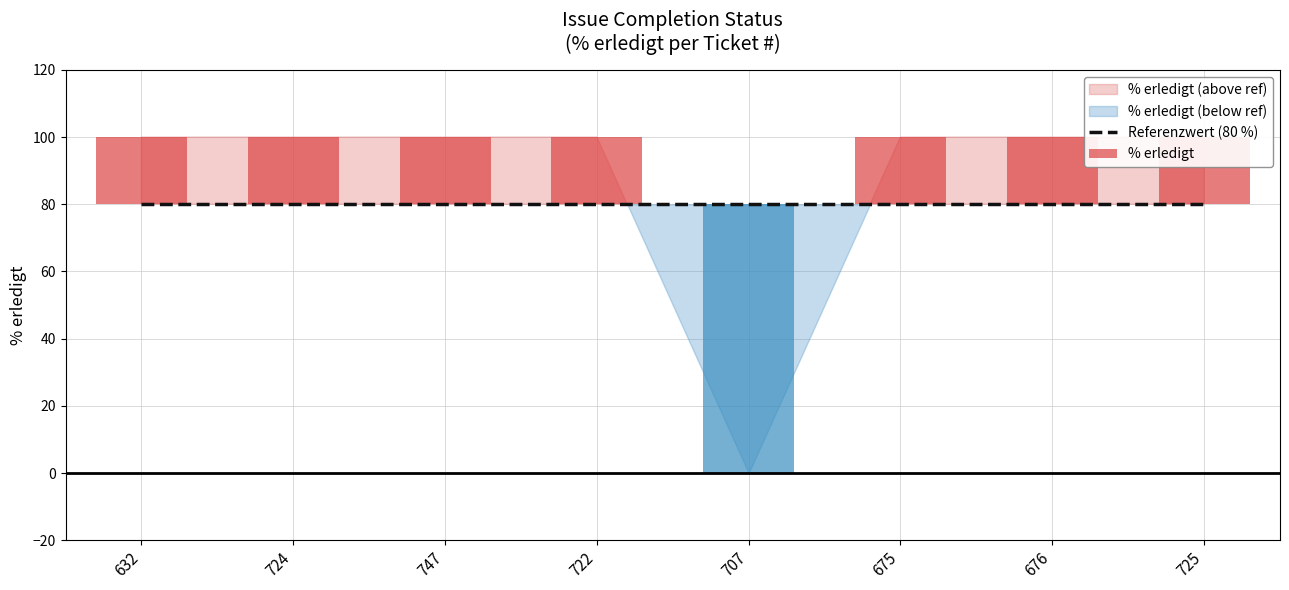

Are the bars grouped side by side (vs. stacked)?

No